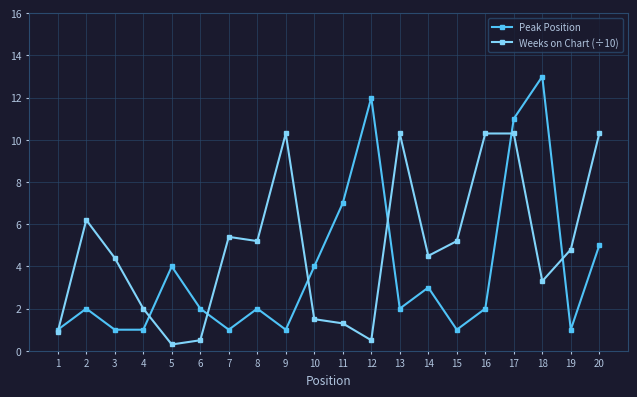

Reading right to left, list all the values displayed in this chart.

Peak Position: 5.0	1.0	13.0	11.0	2.0	1.0	3.0	2.0	12.0	7.0	4.0	1.0	2.0	1.0	2.0	4.0	1.0	1.0	2.0	1.0
Weeks on Chart (÷10): 10.3	4.8	3.3	10.3	10.3	5.2	4.5	10.3	0.5	1.3	1.5	10.3	5.2	5.4	0.5	0.3	2.0	4.4	6.2	0.9